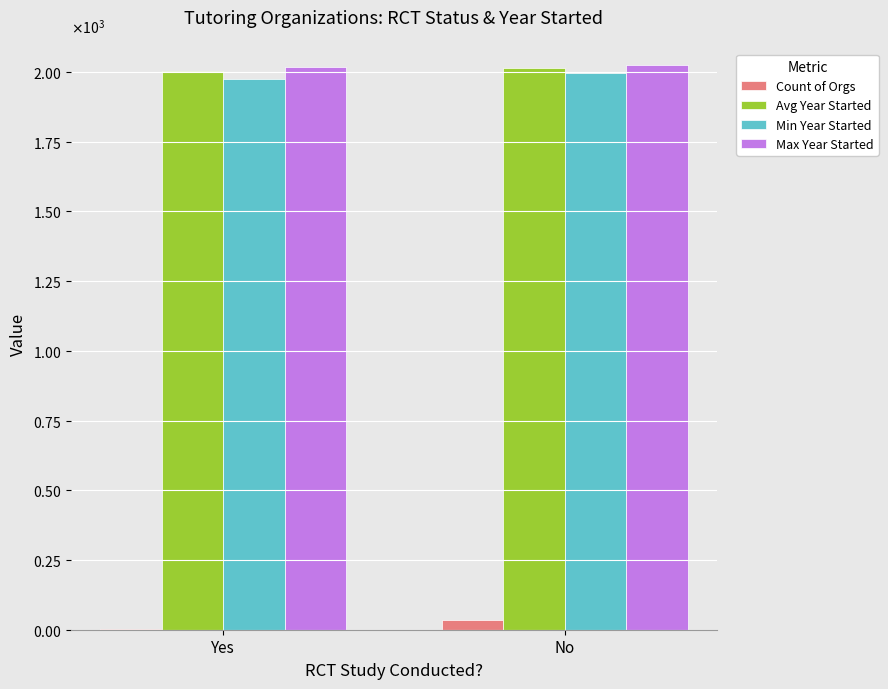

What are all the series names shown in the legend?

Count of Orgs, Avg Year Started, Min Year Started, Max Year Started